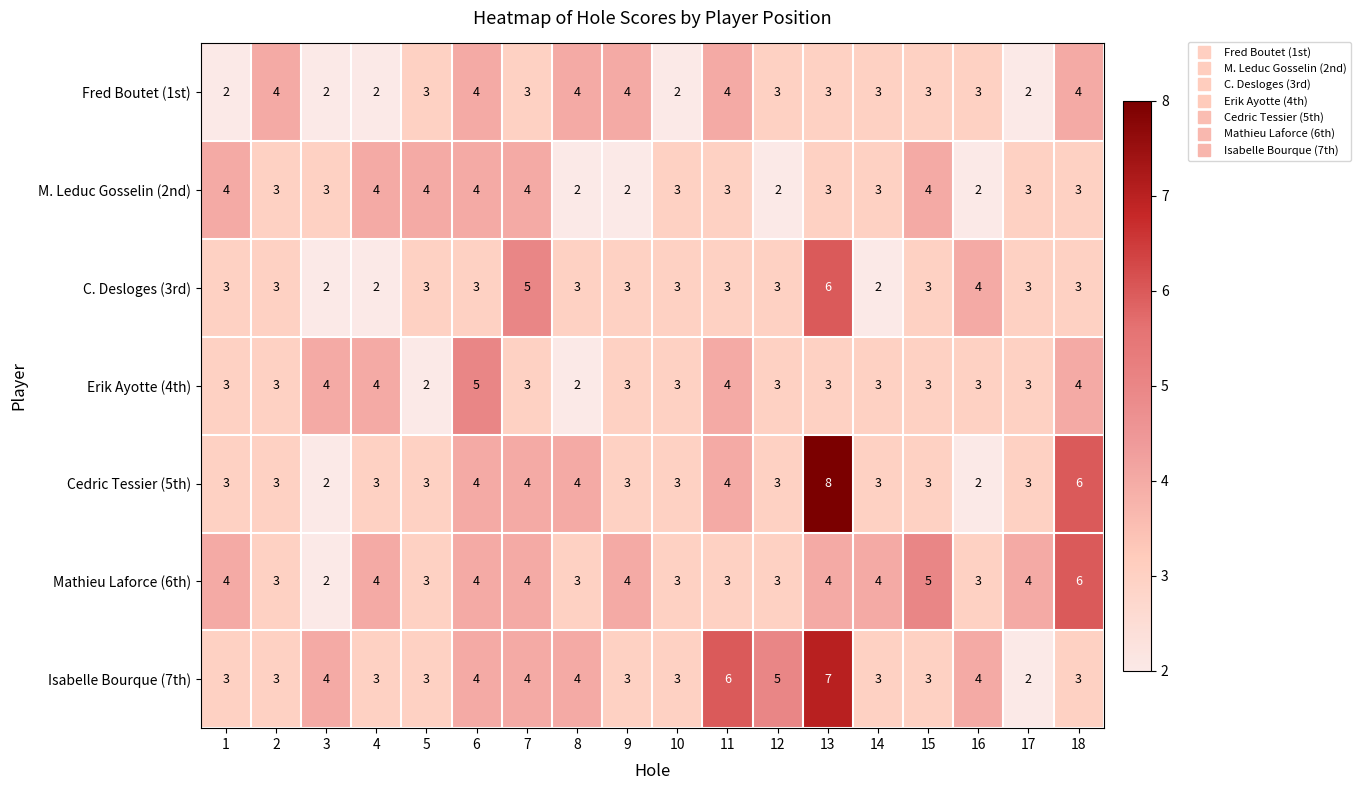

What is the difference between the highest and lowest values at 11?

3